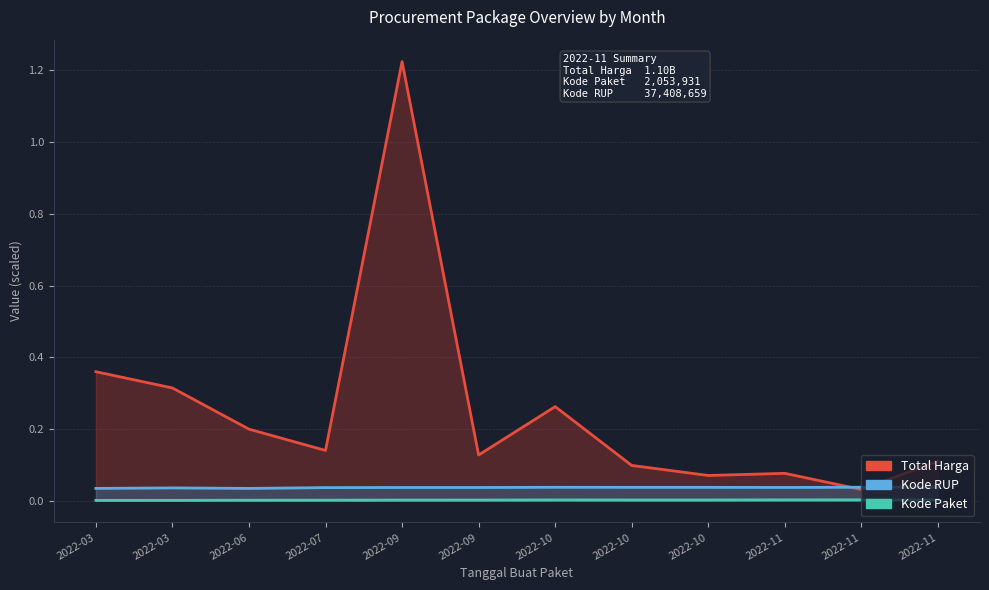

What are all the series names shown in the legend?

Total Harga, Kode Paket, Kode RUP